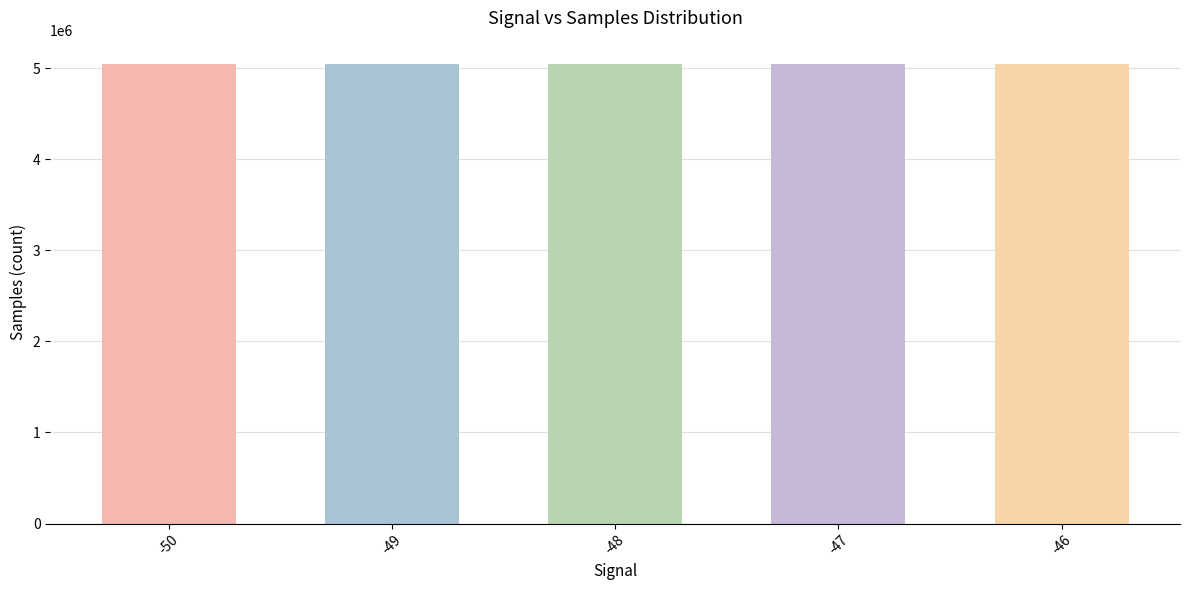

What is the difference between the values at -47 and -49?

488.9